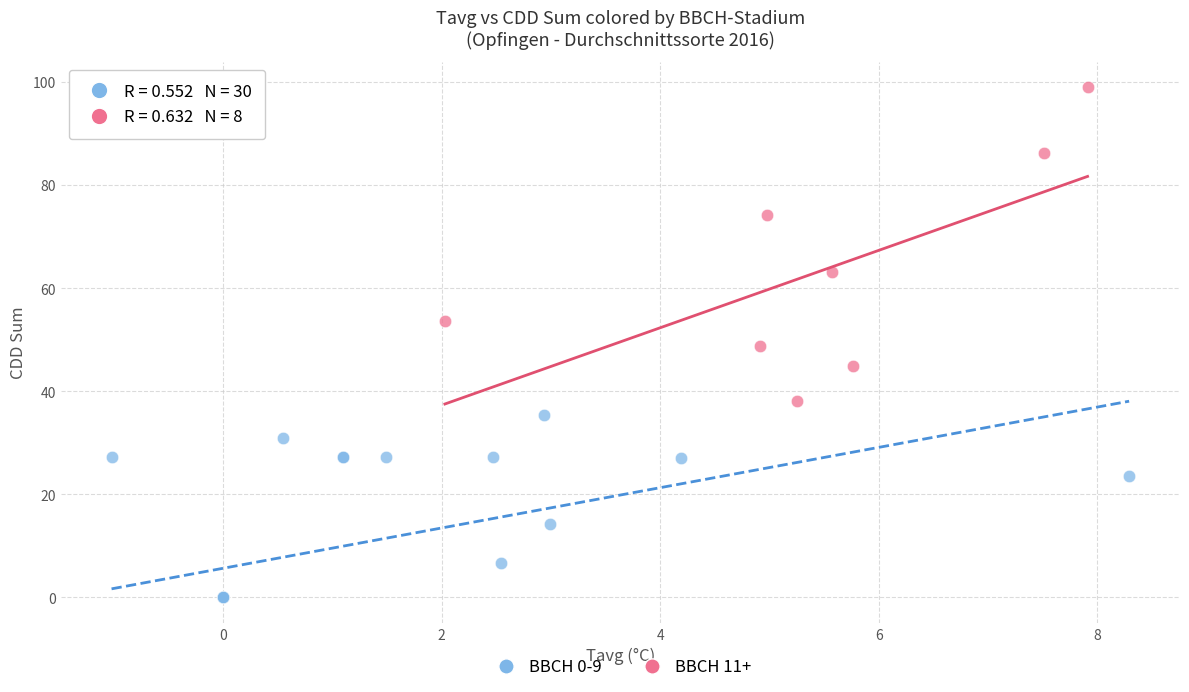

Which series has the widest spread of Y values?

BBCH 11+